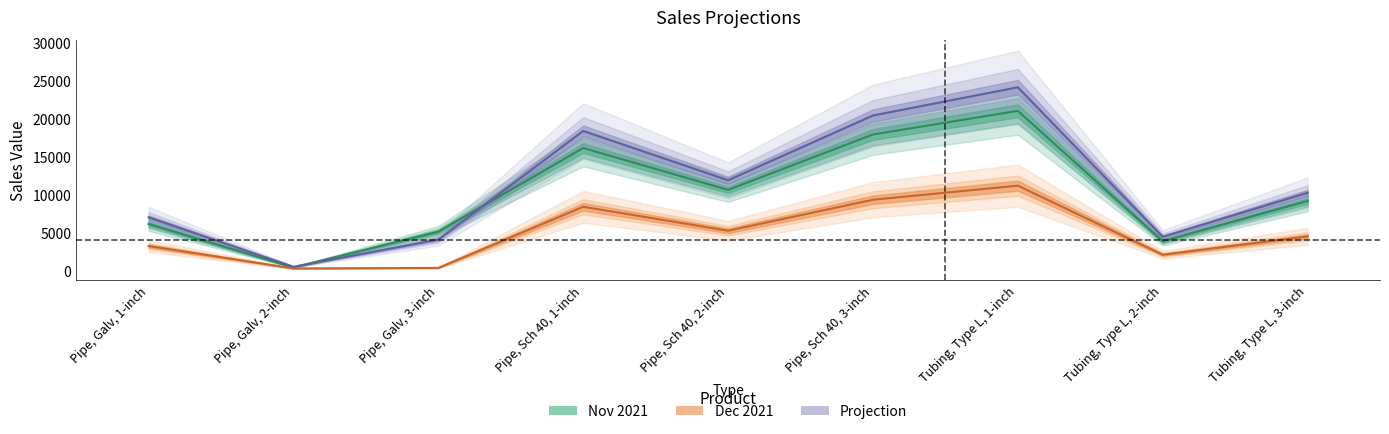

What is the total value across all series at Pipe, Sch 40, 2-inch?

27702.5